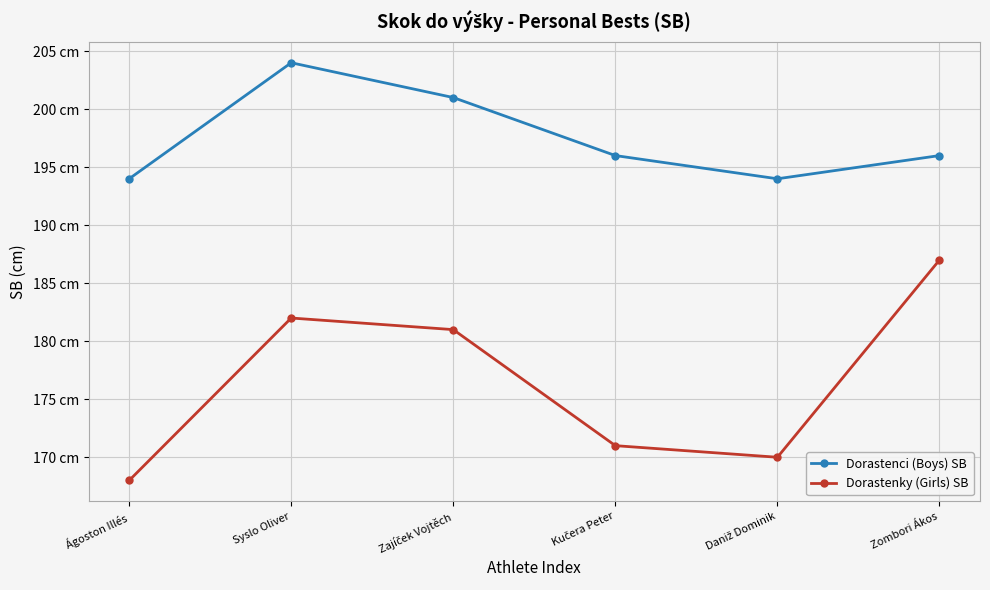

What are all the series names shown in the legend?

Dorastenci (Boys) SB, Dorastenky (Girls) SB